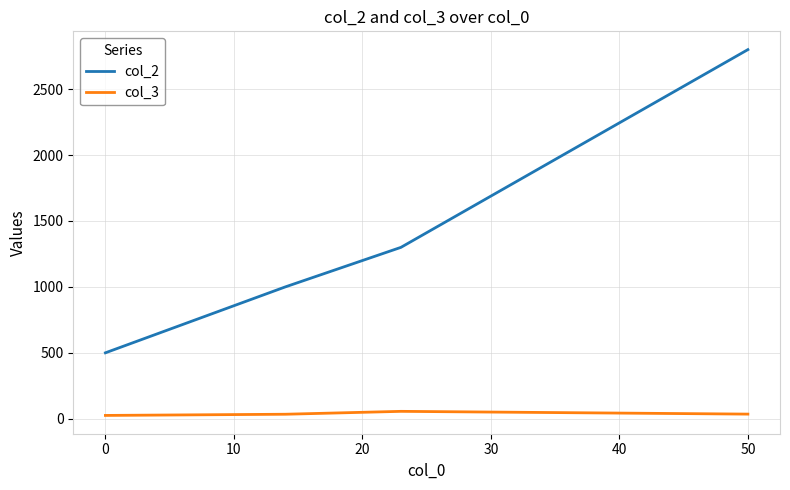

Rank the series by their average value, from lowest to highest.

col_3, col_2